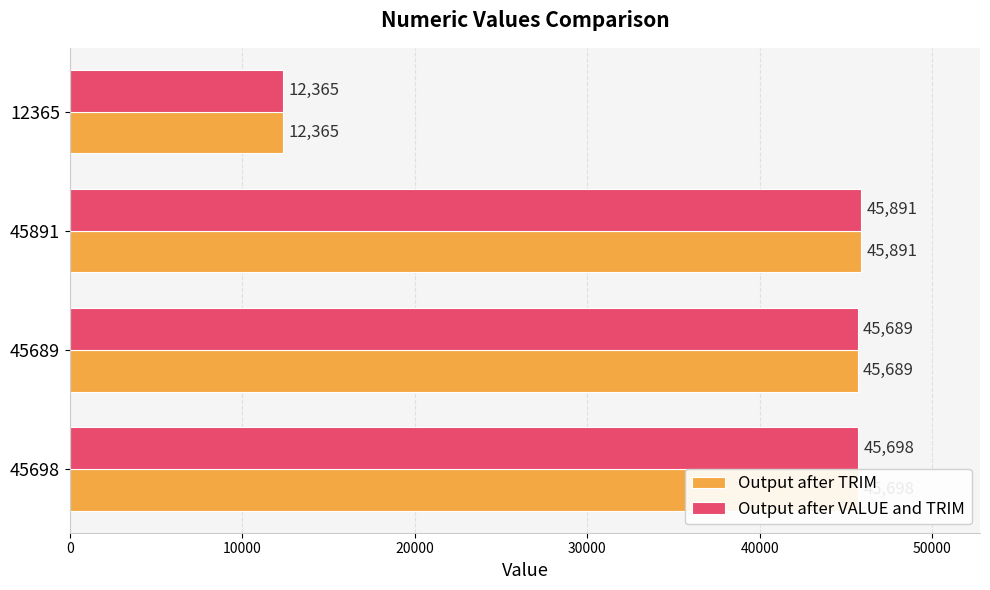

What is the total value across all series at 45689?

91378